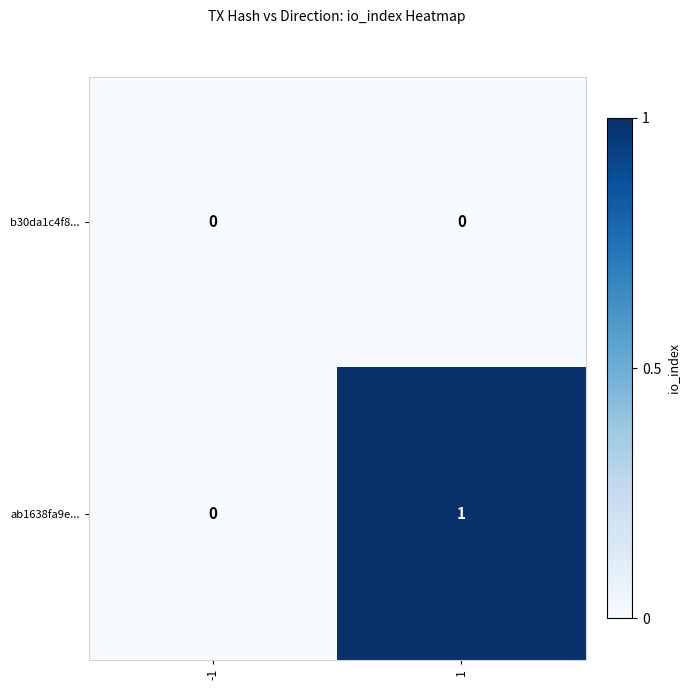

The value of b30da1c4f8... at 1 is 0. True or false?

True